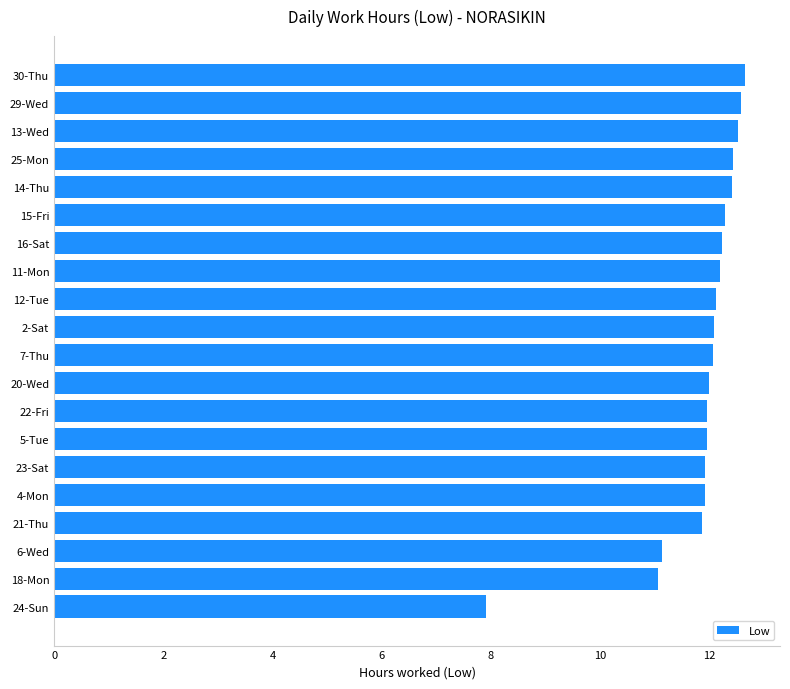

What is the average value?

11.9